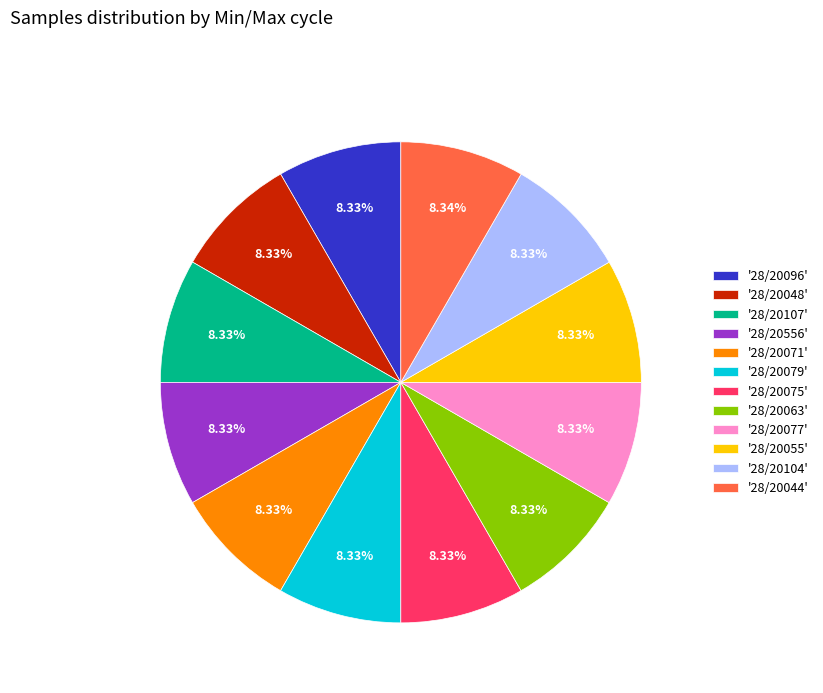

What is the ratio of the value at '28/20079' to the value at '28/20107'?

1.0